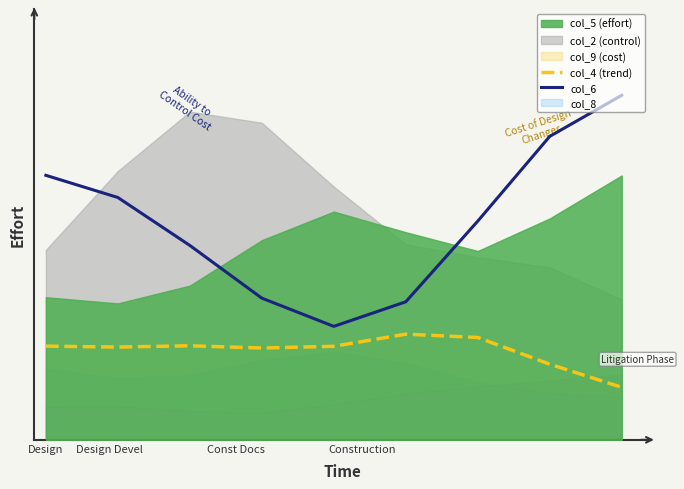

What is the difference between the maximum and minimum values?

5.3